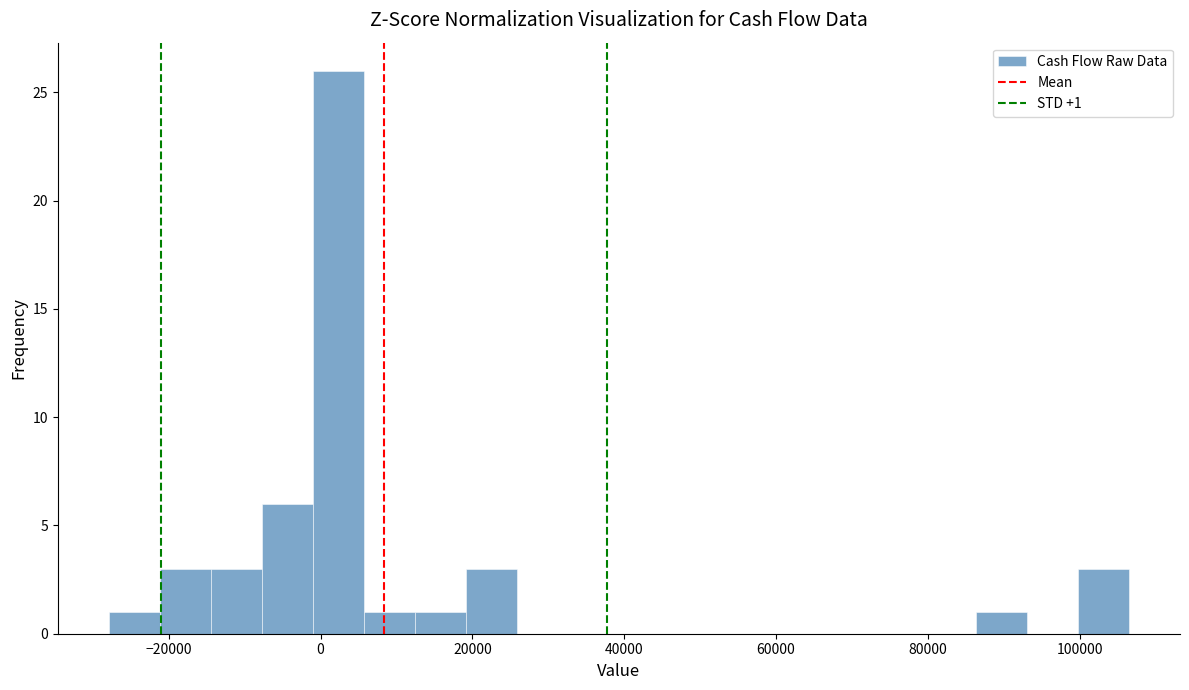

Around what value on the x-axis is the tallest bar? Give the approximate position of its centre, as read against the axis.

2000